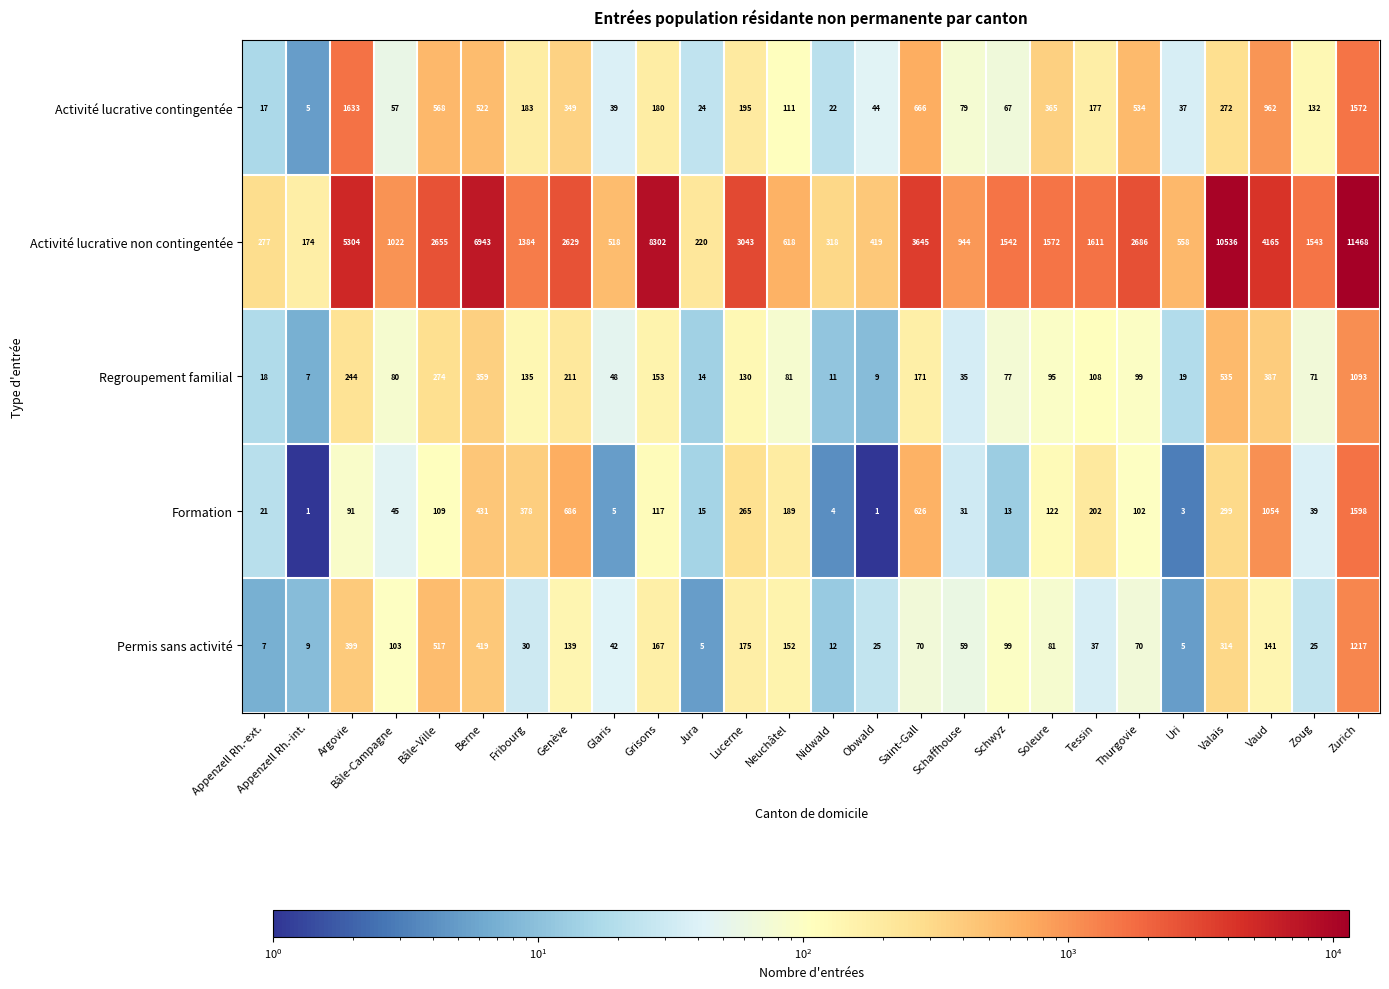

Which series has the widest spread of values?

Activité lucrative non contingentée